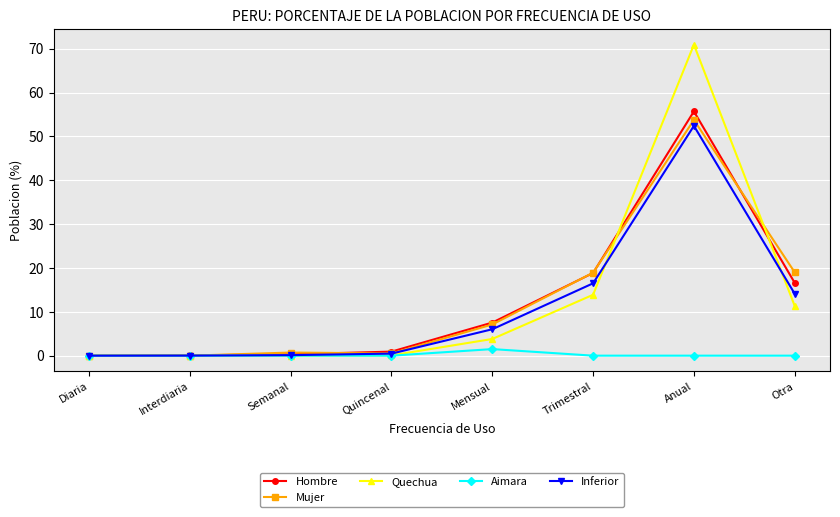

Which series has the largest range (max minus min)?

Quechua